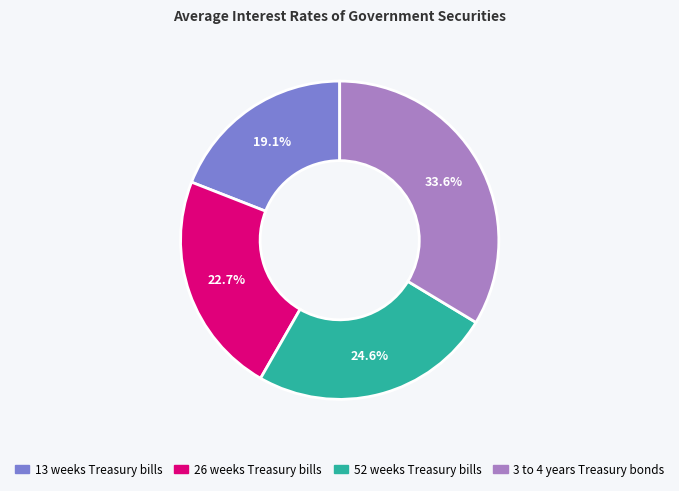

Rank the categories by value from highest to lowest.

3 to 4 years Treasury bonds, 52 weeks Treasury bills, 26 weeks Treasury bills, 13 weeks Treasury bills